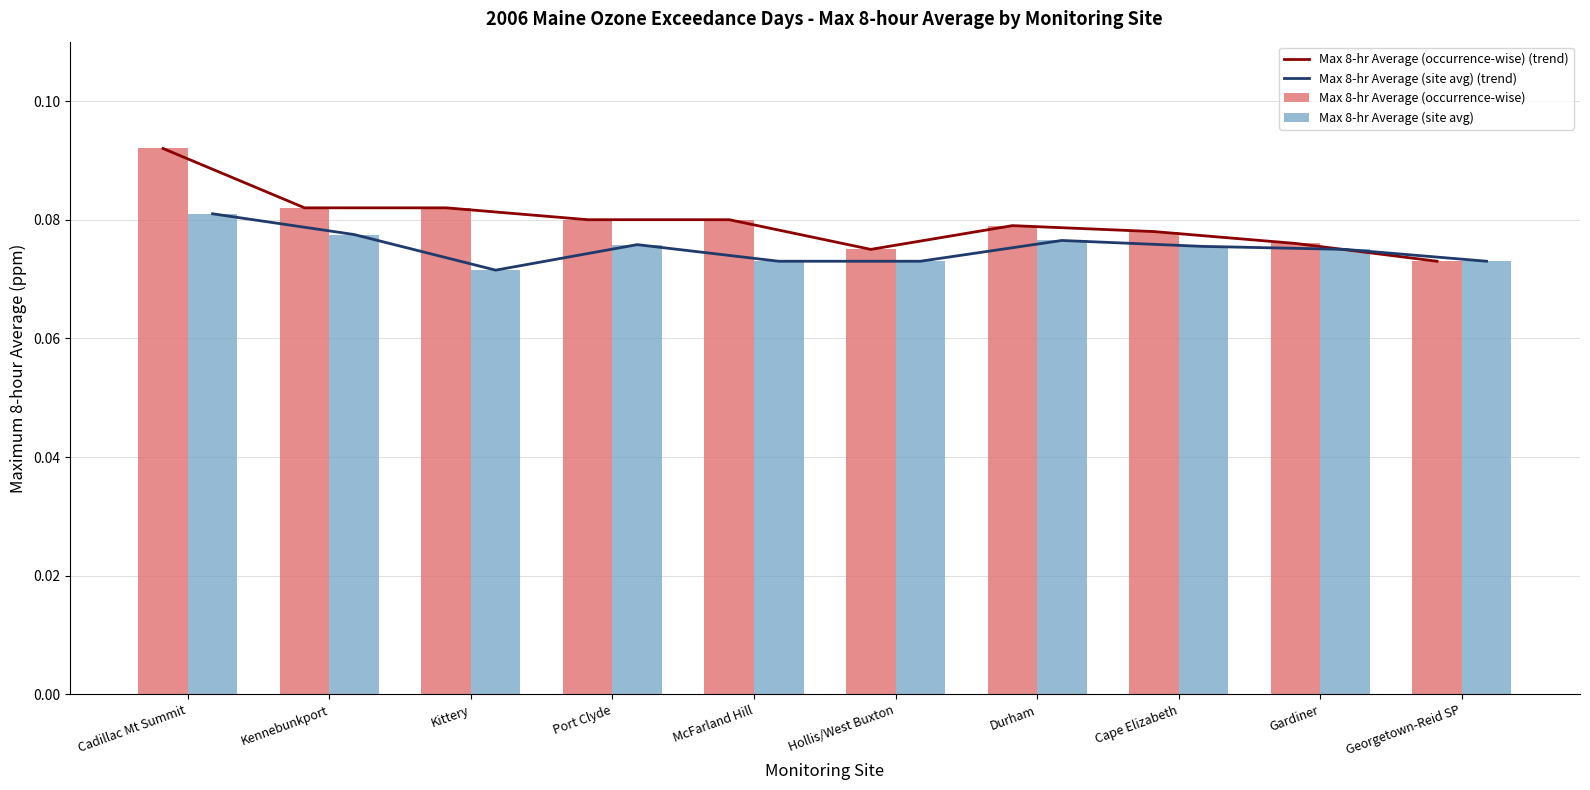

What is the sum of all Max 8-hr Average (site avg) values?

0.8